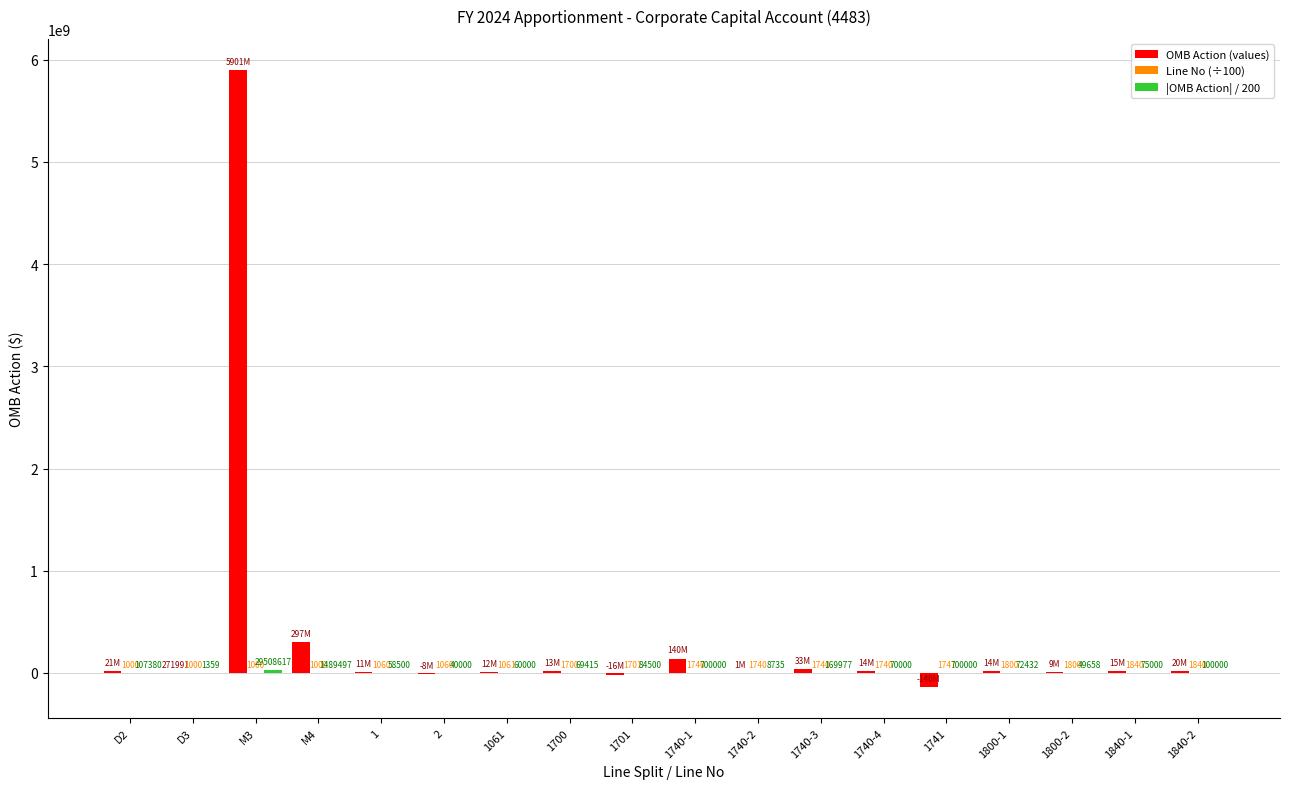

At which category is the sum across all series the highest?

M3